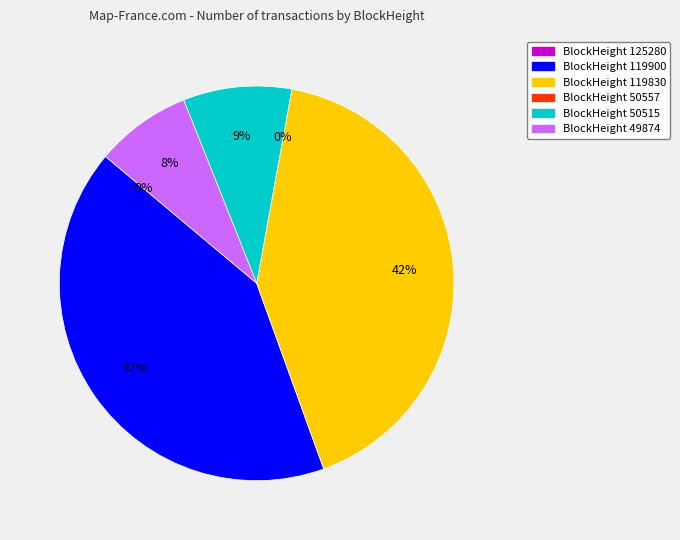

The 49874 slice represents 15% of the pie. True or false?

False